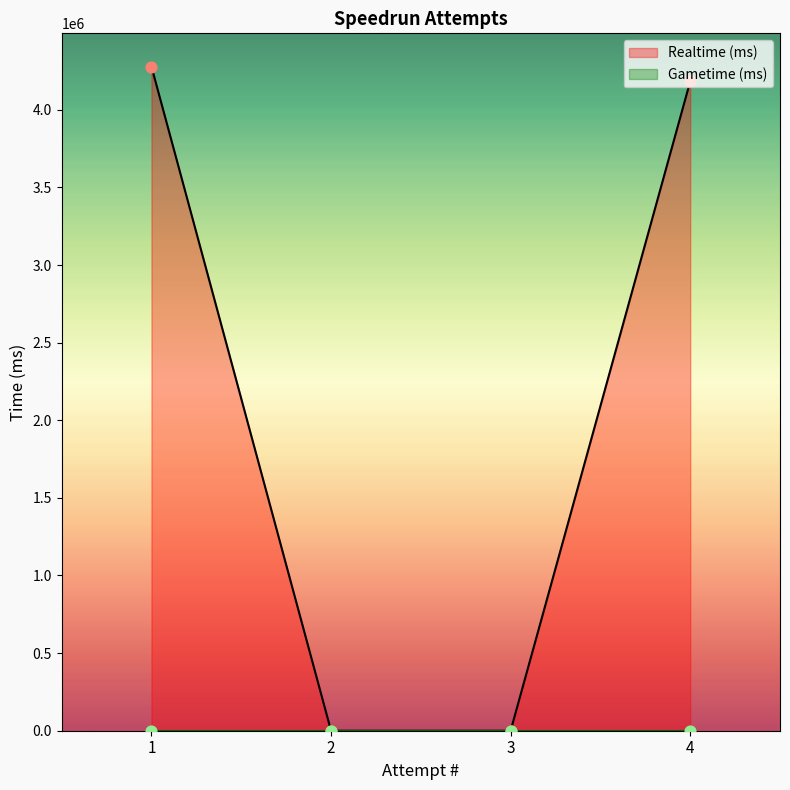

What is the ratio of the value at 1 to the value at 4?

1.0